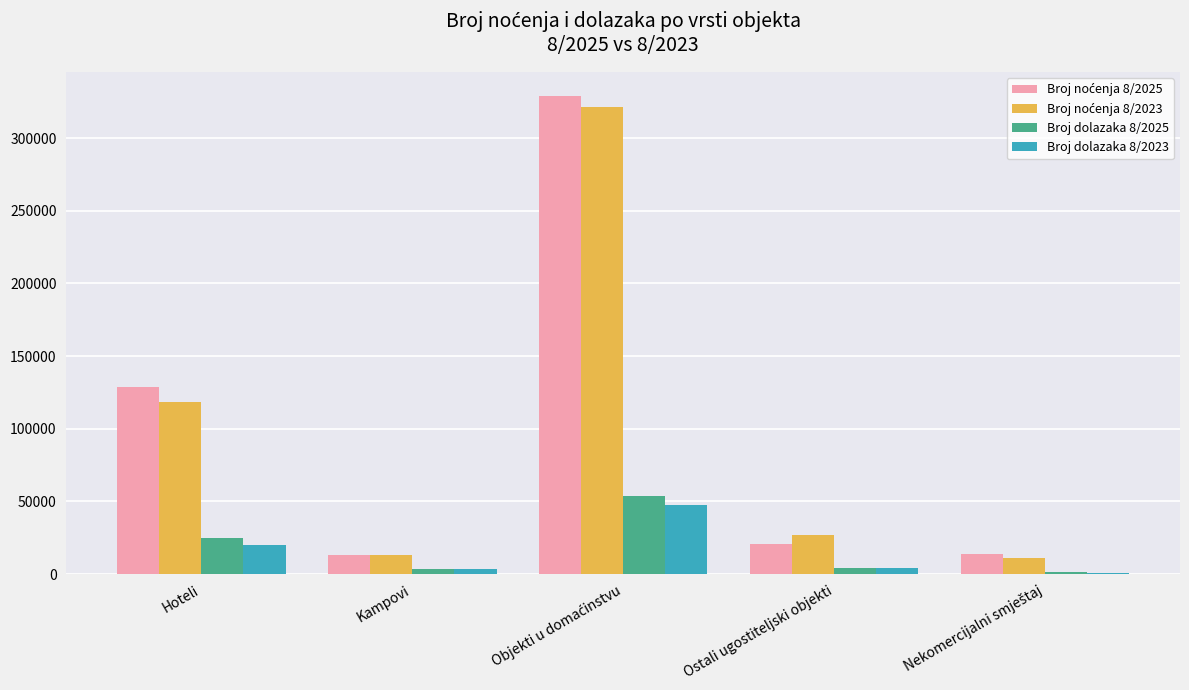

Reading left to right, transcribe all the data shown in this chart.

Broj noćenja 8/2025: Hoteli=128952	Kampovi=12975	Objekti u domaćinstvu=328978	Ostali ugostiteljski objekti=20470	Nekomercijalni smještaj=13921
Broj noćenja 8/2023: Hoteli=118590	Kampovi=12930	Objekti u domaćinstvu=321364	Ostali ugostiteljski objekti=27216	Nekomercijalni smještaj=11384
Broj dolazaka 8/2025: Hoteli=25179	Kampovi=3418	Objekti u domaćinstvu=53601	Ostali ugostiteljski objekti=4009	Nekomercijalni smještaj=1498
Broj dolazaka 8/2023: Hoteli=20290	Kampovi=3533	Objekti u domaćinstvu=47723	Ostali ugostiteljski objekti=4527	Nekomercijalni smještaj=974